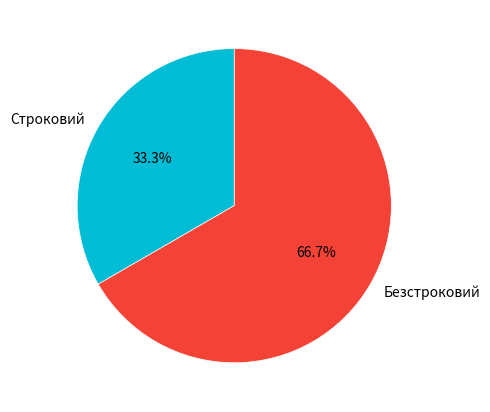

The Безстроковий slice represents 67% of the pie. True or false?

True